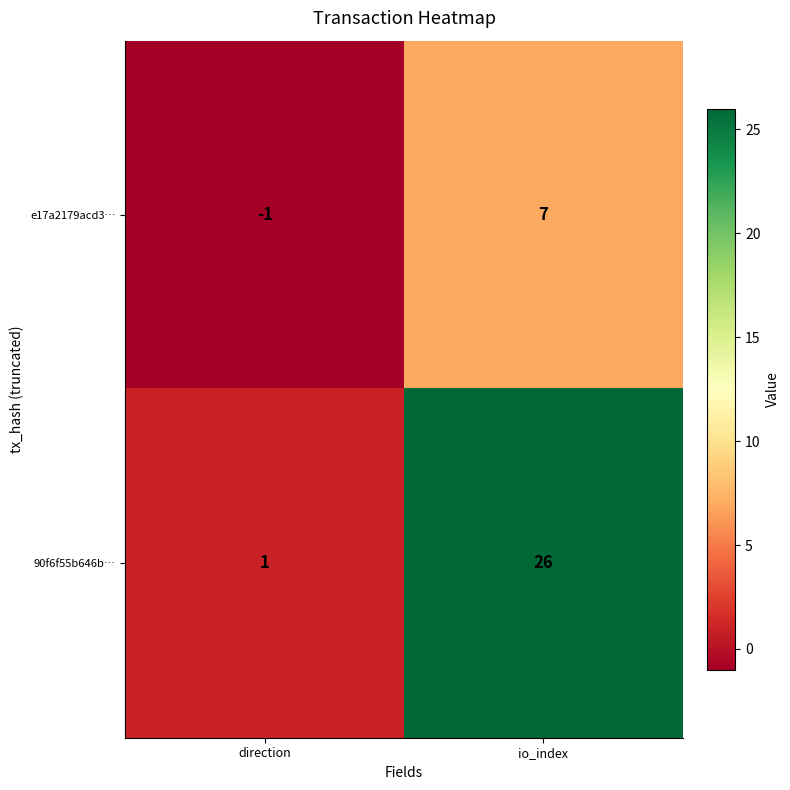

Reading left to right, list all the values displayed in this chart.

e17a2179acd3…: -1	7
90f6f55b646b…: 1	26